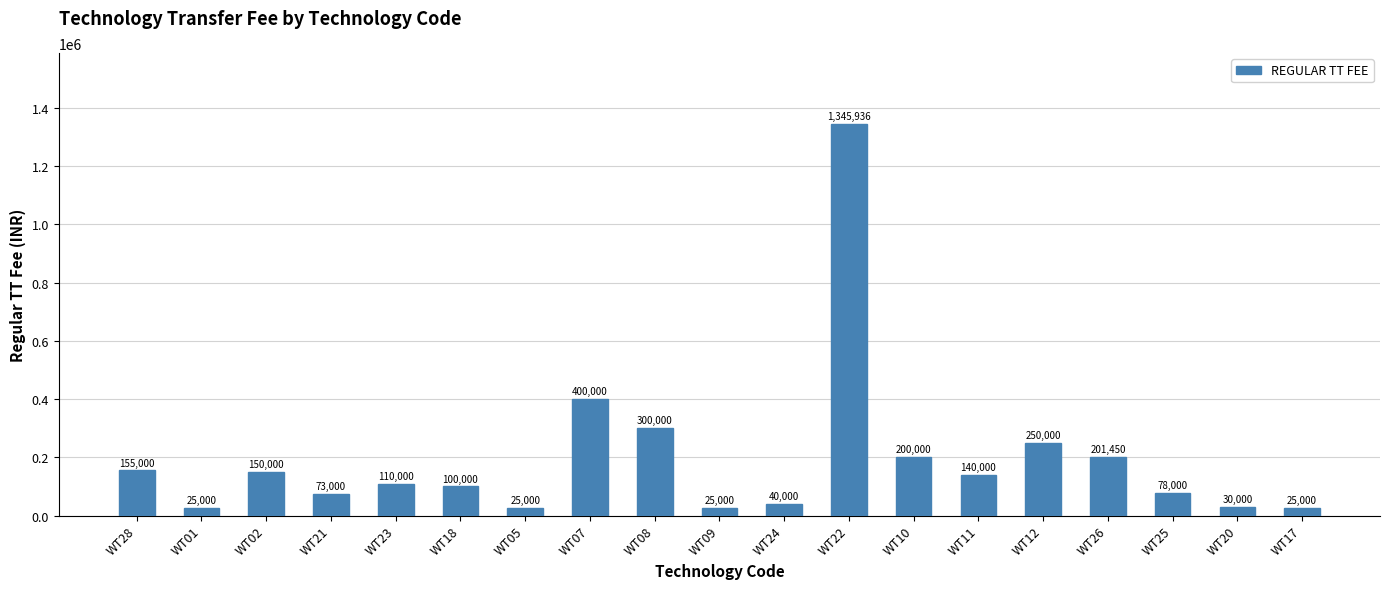

How many bars are there in total?

19